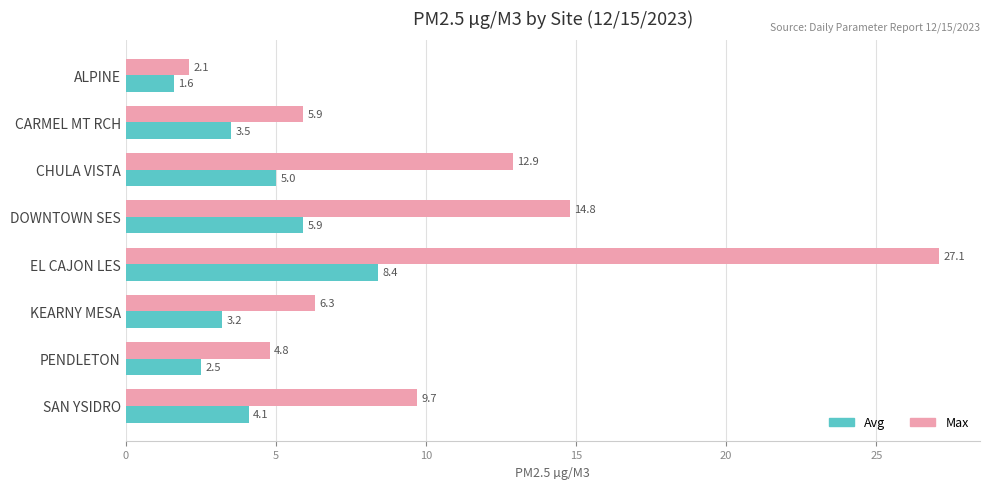

What value does the Max series have at PENDLETON?

4.8